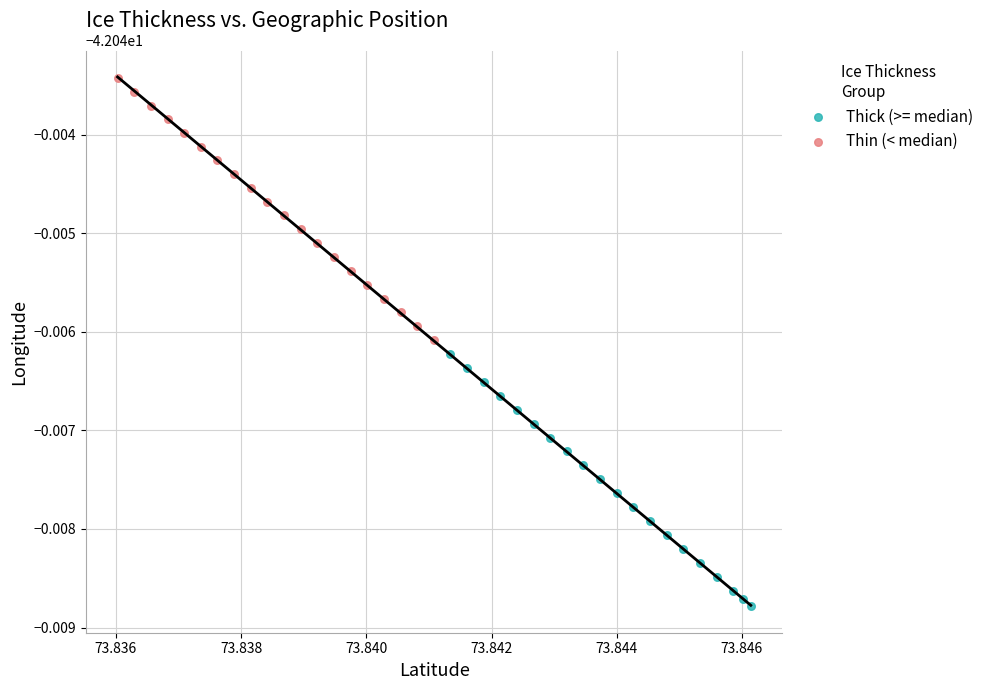

Which series reaches the maximum Y coordinate?

Thin (< median)